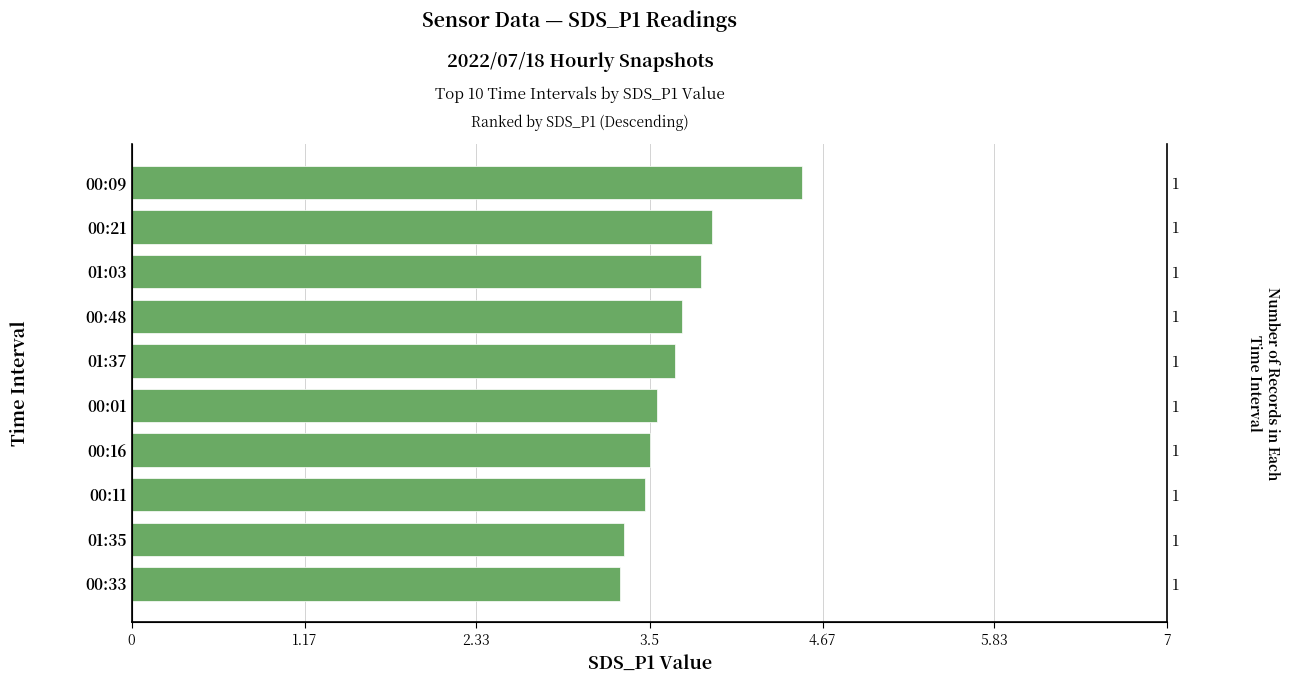

Are the bars grouped side by side (vs. stacked)?

No